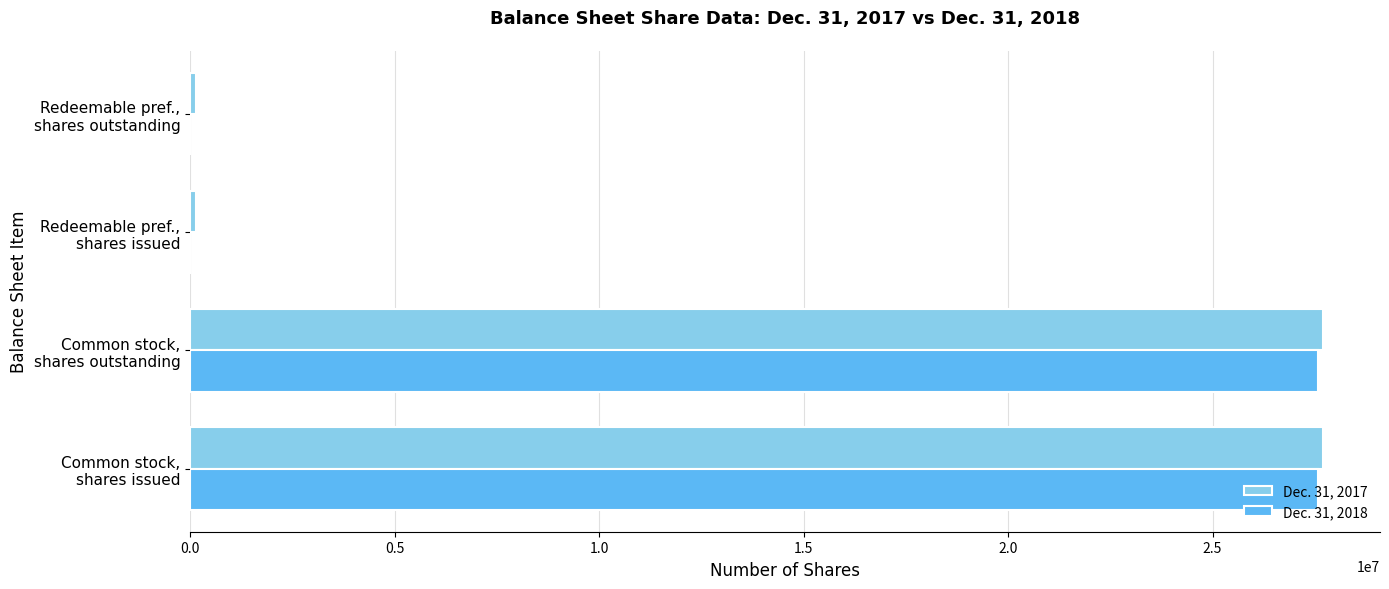

What is the average value of the Dec. 31, 2018 series?

13784328